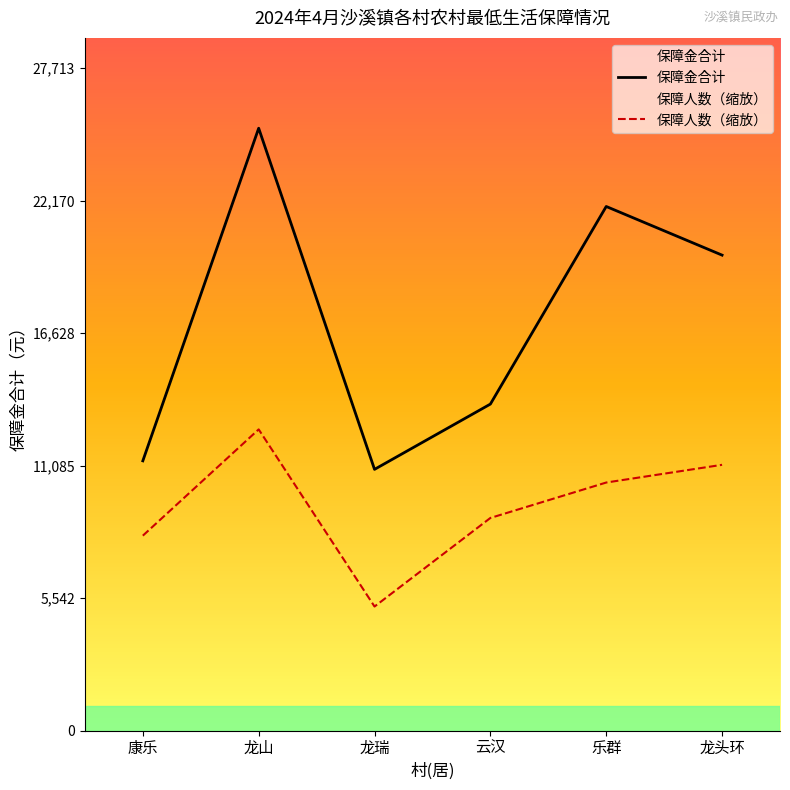

Between 龙瑞 and 龙头环, which series saw the biggest shift?

保障金合计